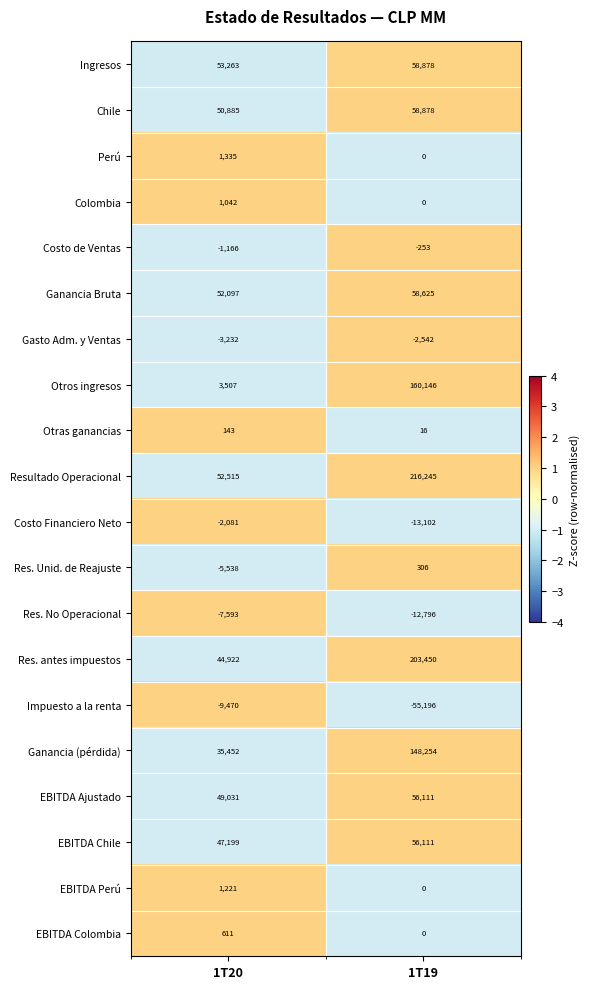

What is the average value of the Otras ganancias series?

80